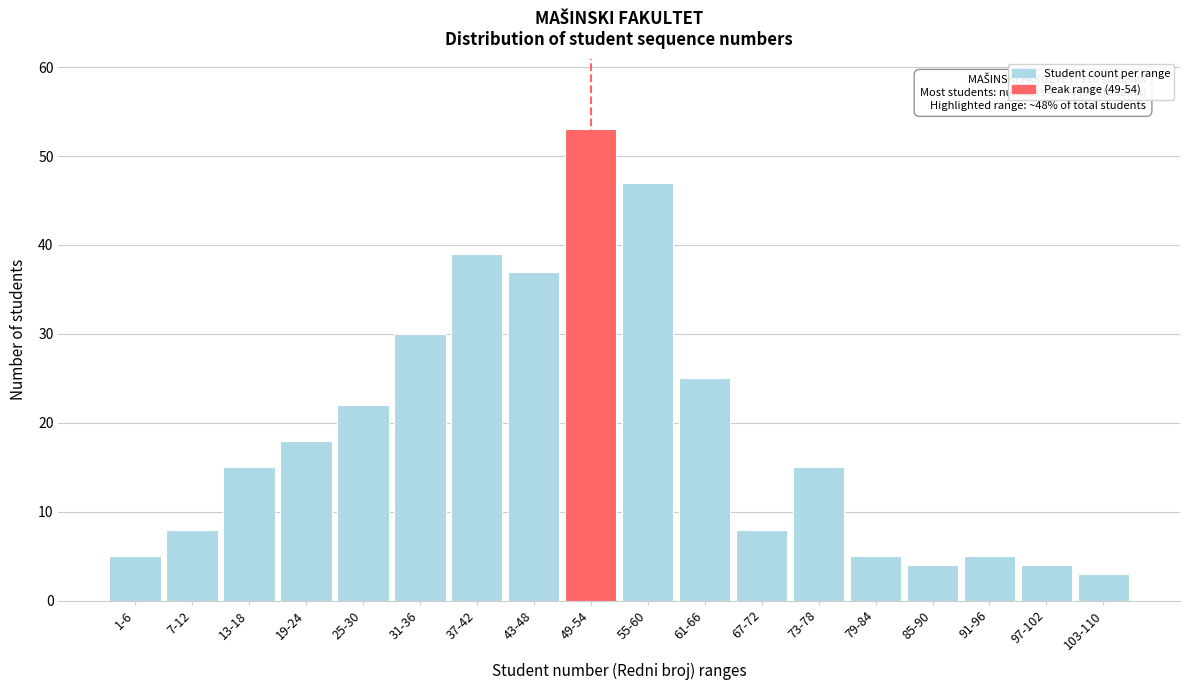

Reading left to right, transcribe all the data shown in this chart.

1-6=5	7-12=8	13-18=15	19-24=18	25-30=22	31-36=30	37-42=39	43-48=37	49-54=53	55-60=47	61-66=25	67-72=8	73-78=15	79-84=5	85-90=4	91-96=5	97-102=4	103-110=3